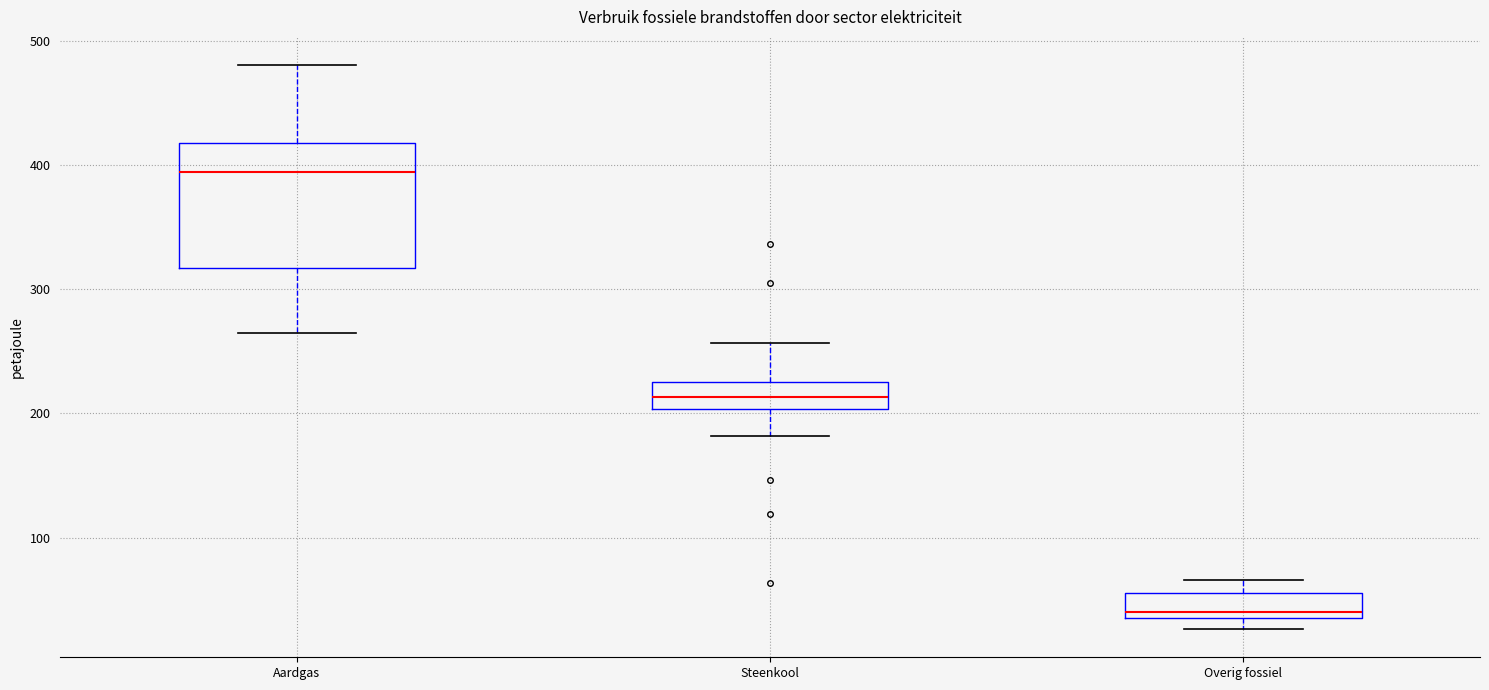

Which box has the highest median line?

Aardgas